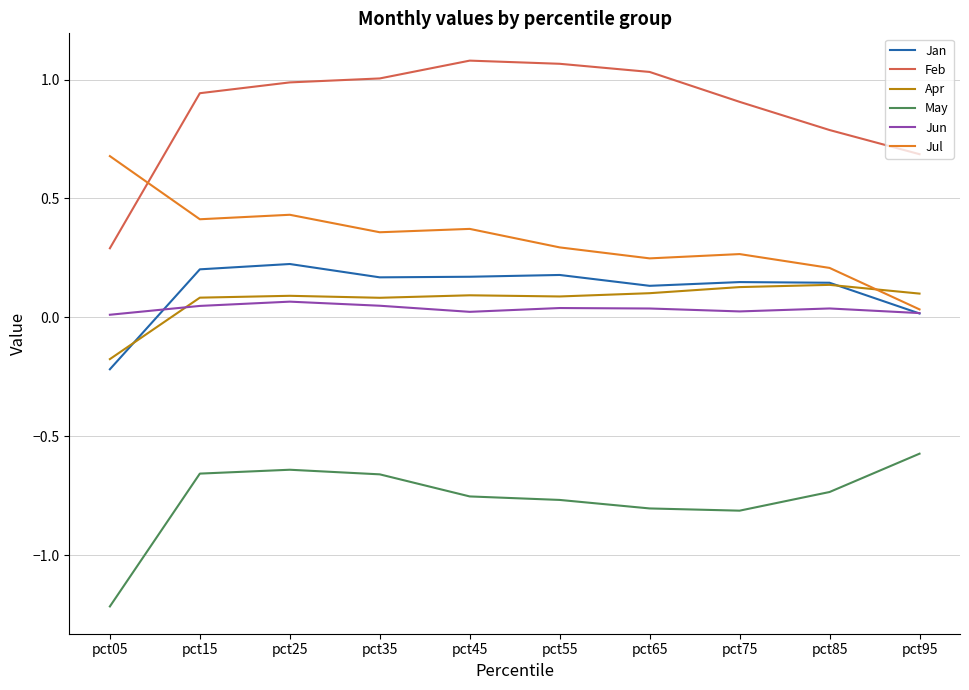

What is the difference between the highest and lowest values at pct15?

1.6